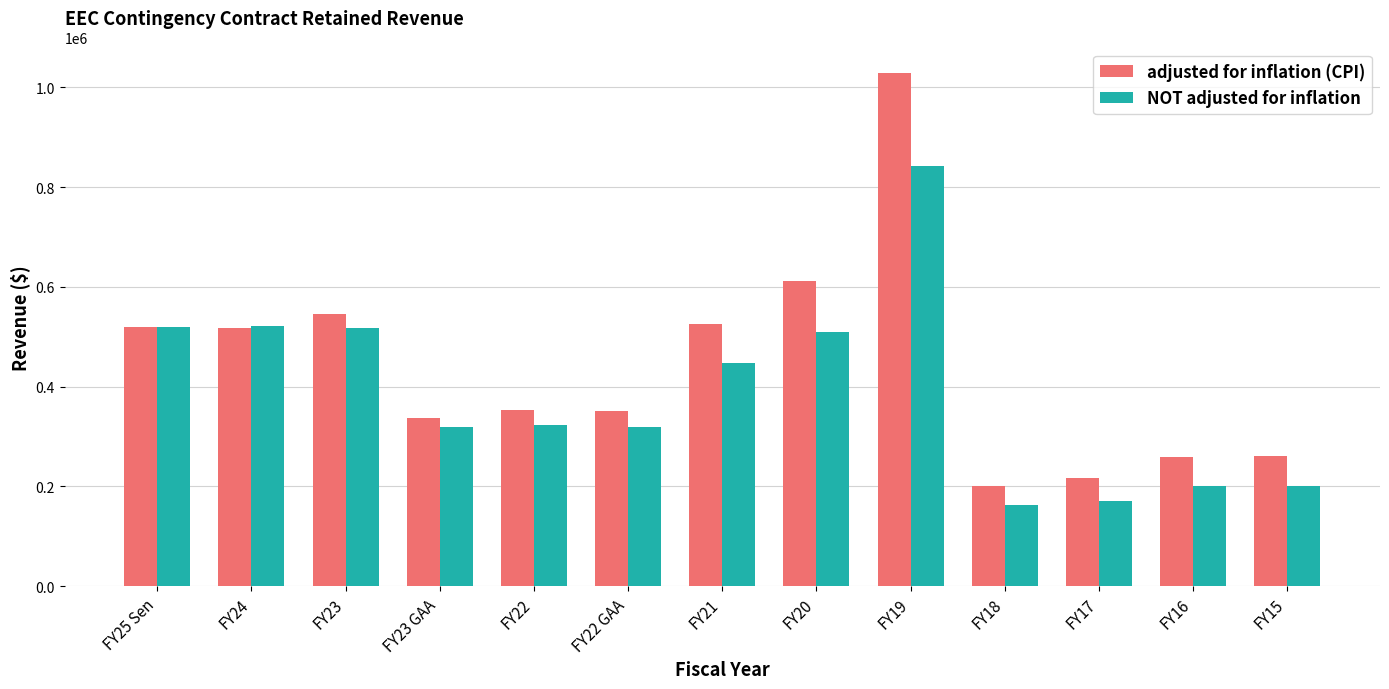

What is the minimum value shown in the chart?

161893